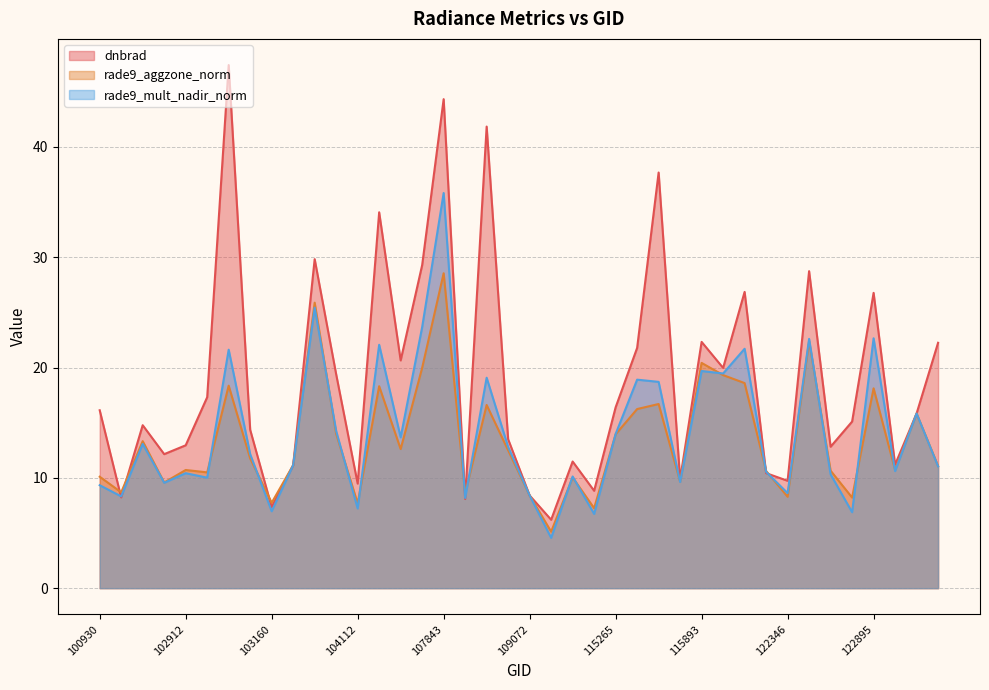

True or false: rade9_aggzone_norm has more than 2 interior local peaks.

True